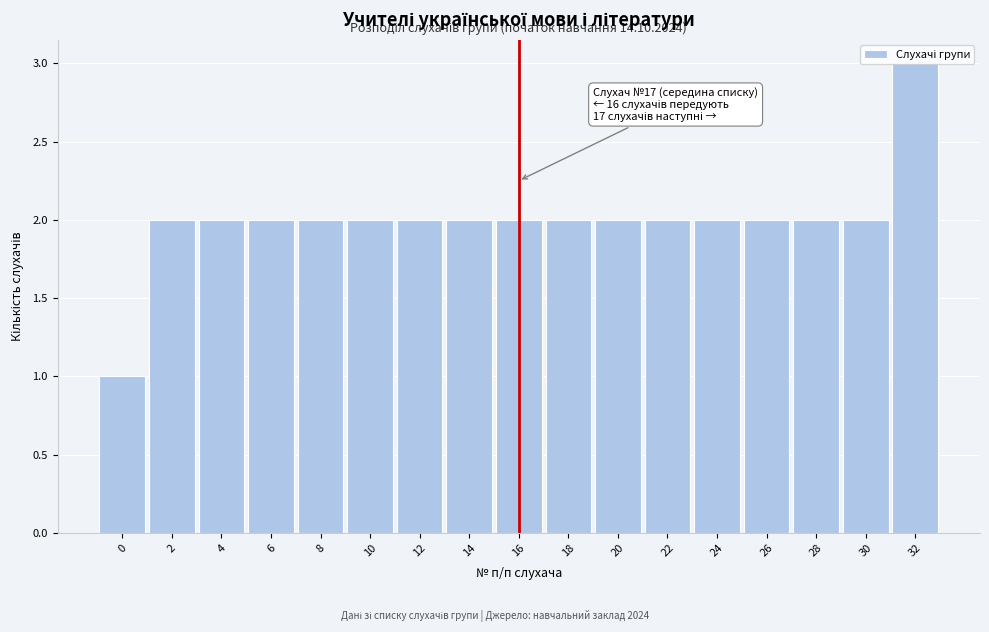

Approximately how many times larger is the value at 16 compared to 26?

1.0